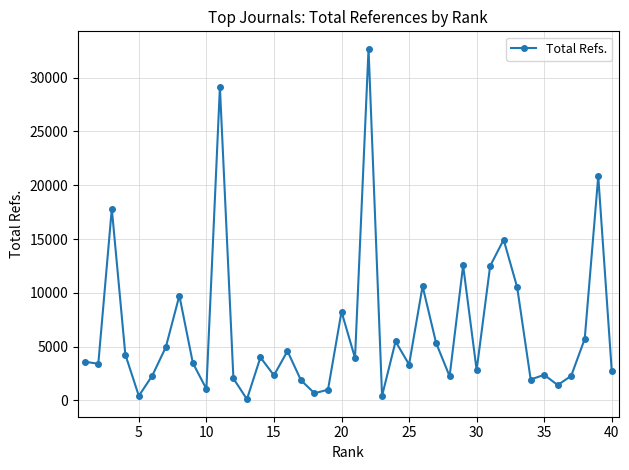

What is the maximum value shown in the chart?

32674